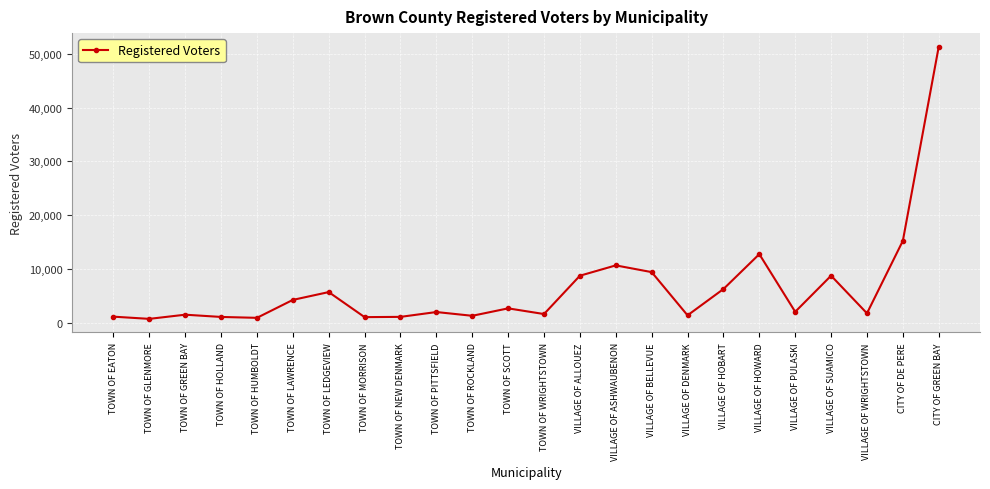

The chart shows a value of 10652 at VILLAGE OF ASHWAUBENON. True or false?

True